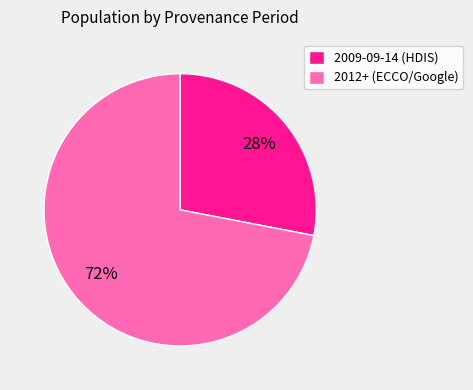

Which has a higher value, 2009-09-14 (HDIS) or 2012+ (ECCO/Google)?

2012+ (ECCO/Google)